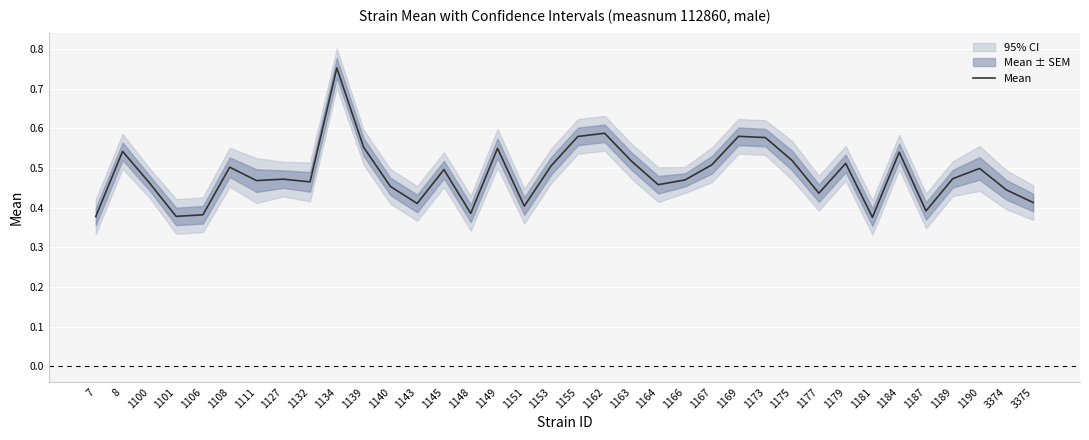

What is the average value?

0.5